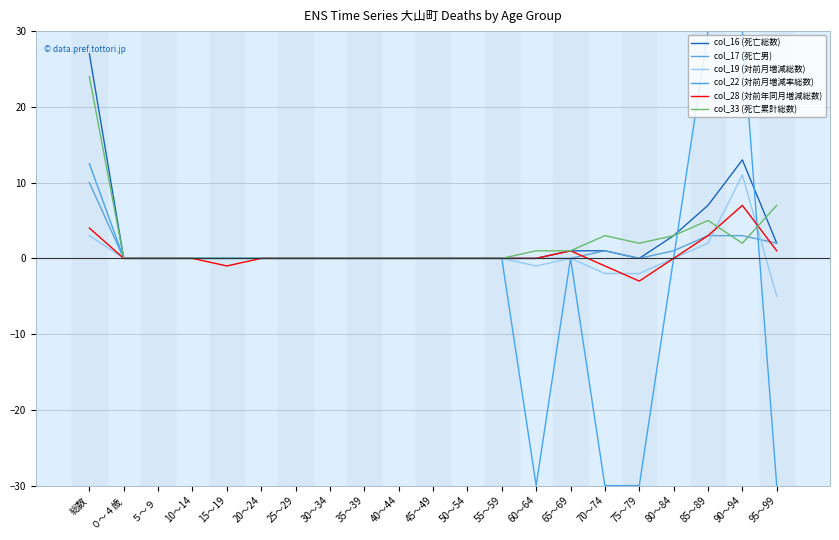

True or false: col_22 (対前月増減率総数) has more than 1 points higher than both neighbors.

False